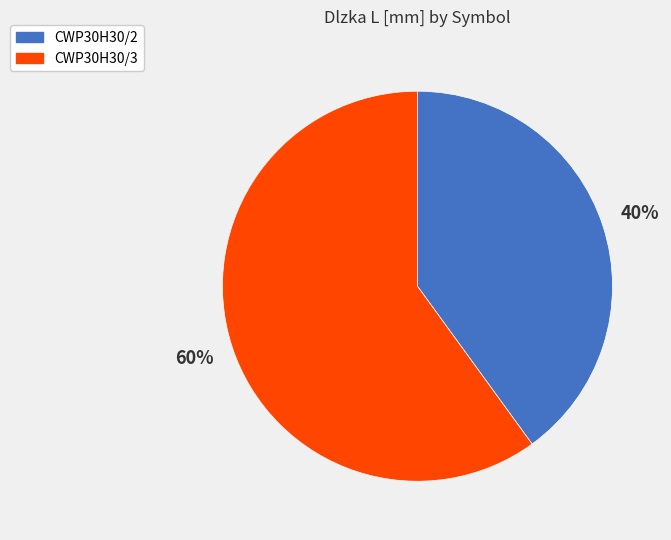

Which slice represents more than half of the pie?

CWP30H30/3